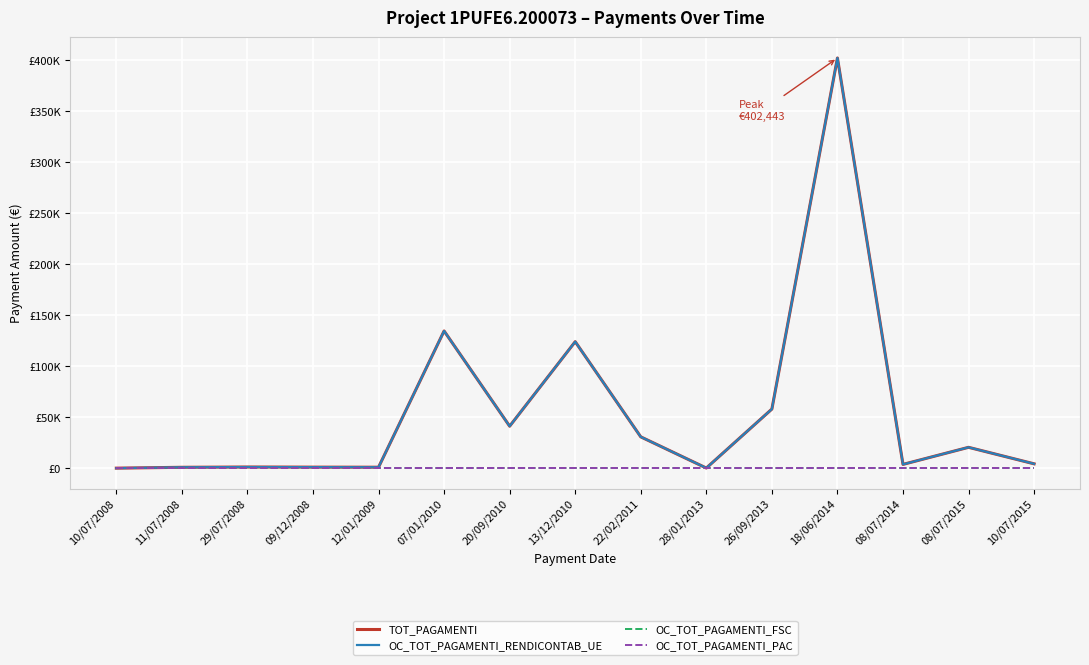

Does the chart have visible grid lines?

Yes